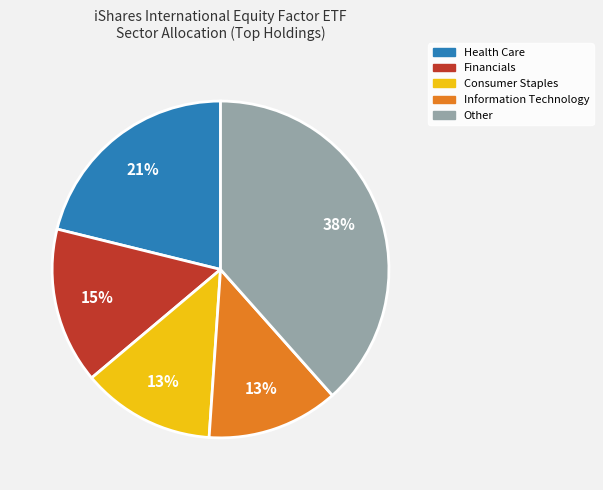

Which category has the biggest portion of the pie?

Other